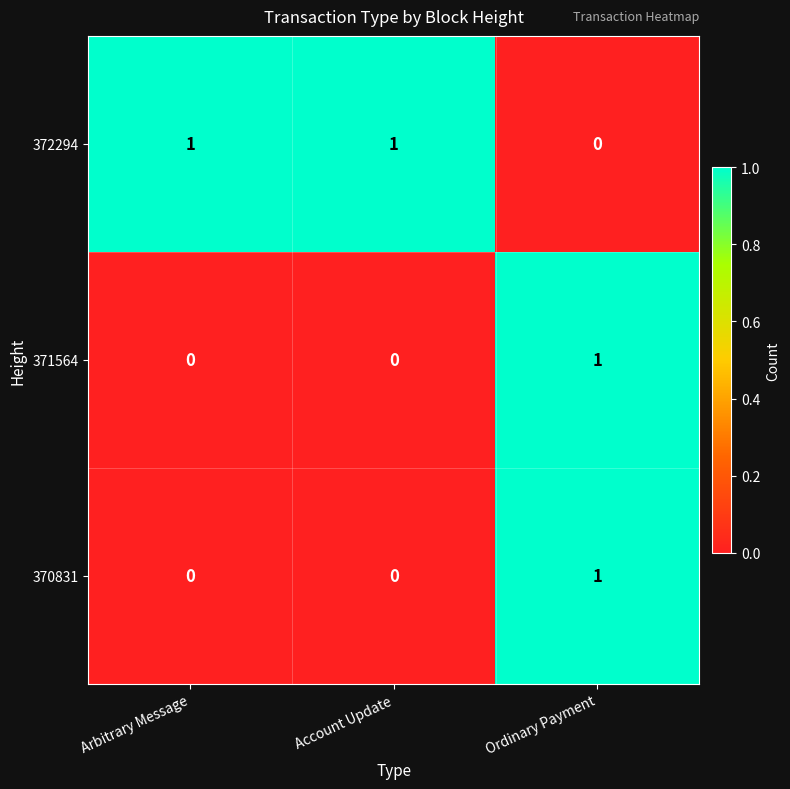

At which label does 370831 reach its peak?

Ordinary Payment